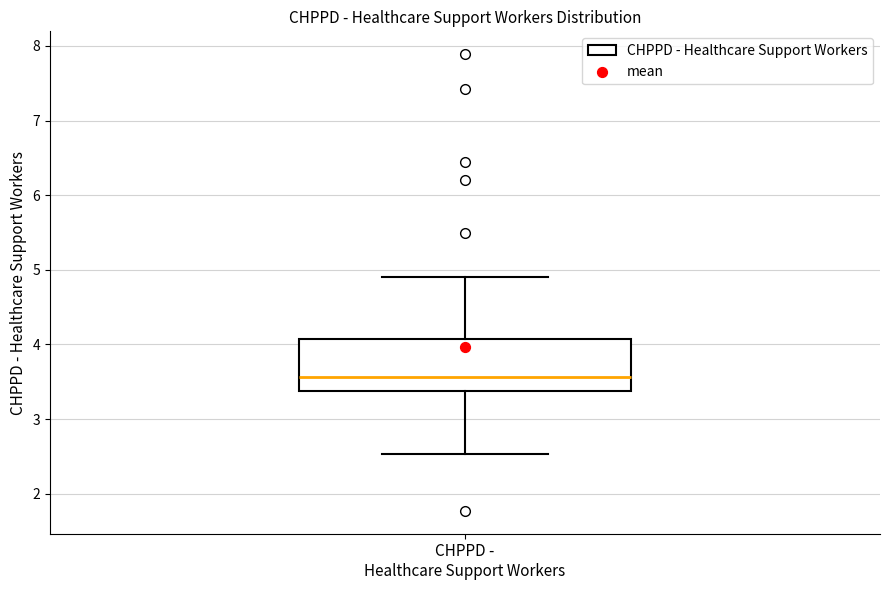

Transcribe this box plot: give where the median line is, the range the box spans, and where the two whiskers end, as read against the y-axis. The values are not printed on the chart, so give them approximately, as read against the axis.

median 3.6, box 3.4 to 4.1, whiskers 2.5 to 4.9